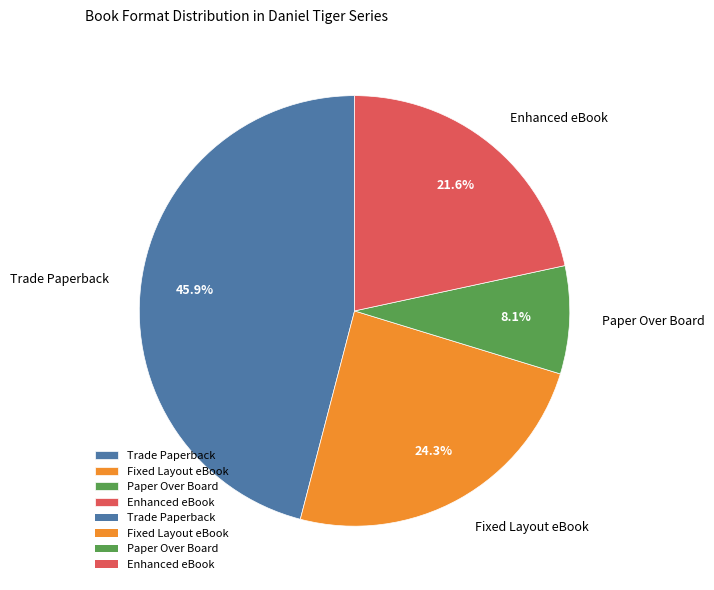

How many slices are in this pie chart?

4